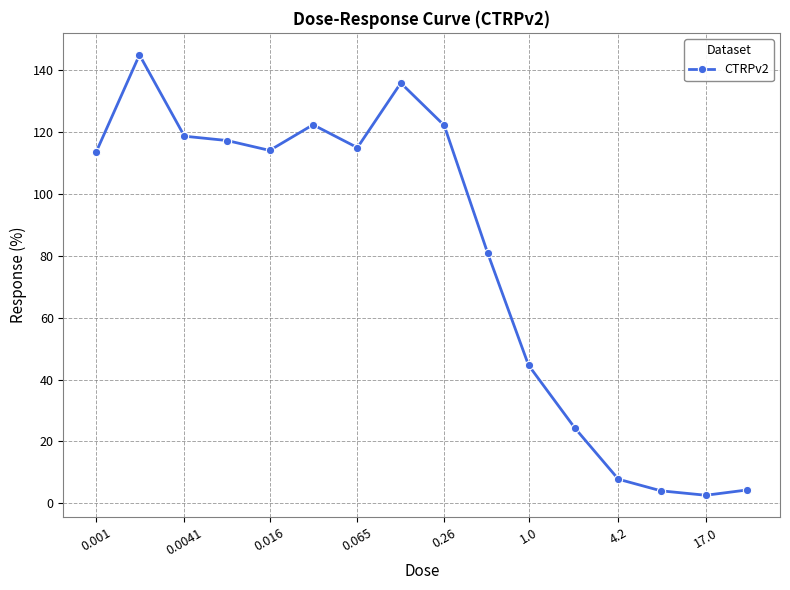

What is the sum of all values?

1272.7